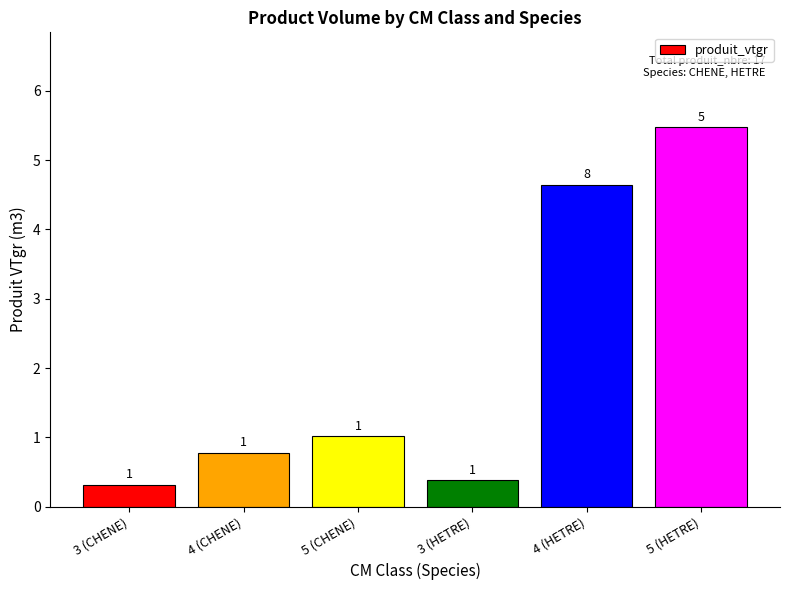

Is it true that the value at 5 (HETRE) is 3.2?

False